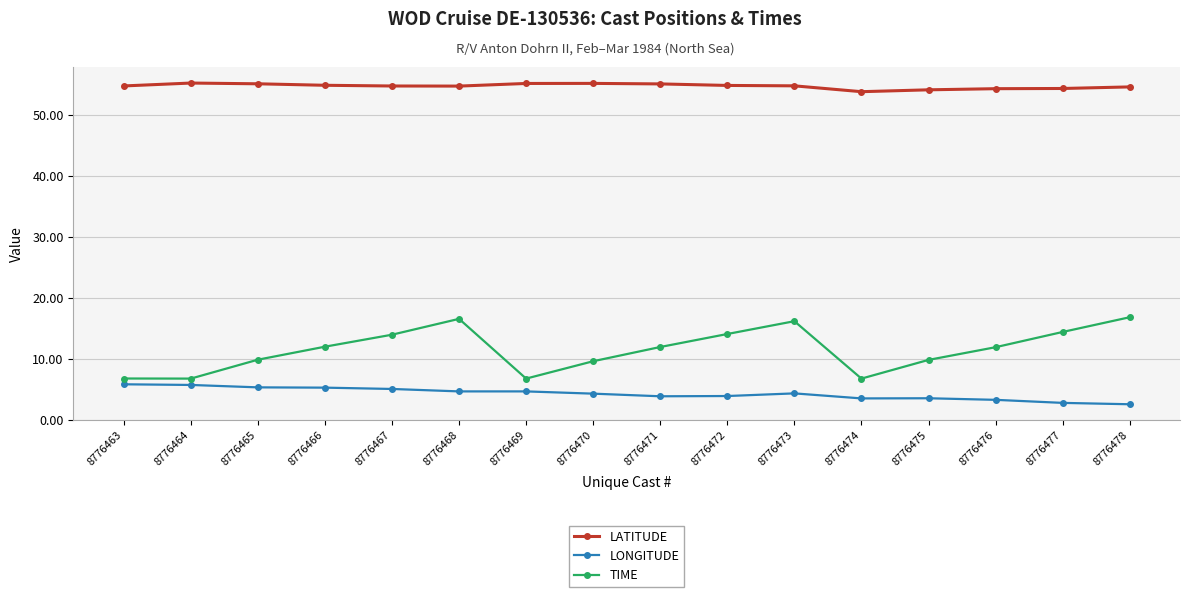

True or false: TIME and LATITUDE cross at least once.

False